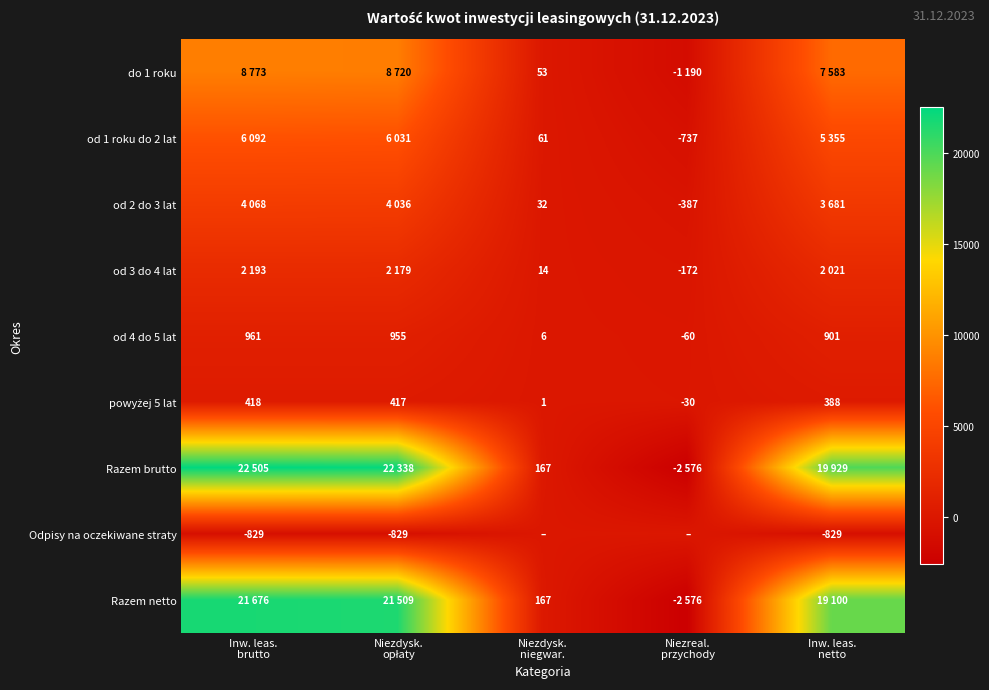

What is the lowest value of the od 4 do 5 lat series?

-60